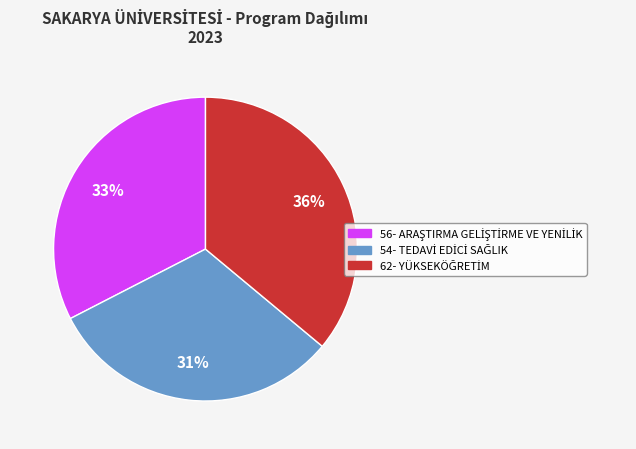

To the nearest percent, what is the difference between the largest and smallest slice percentages?

5%